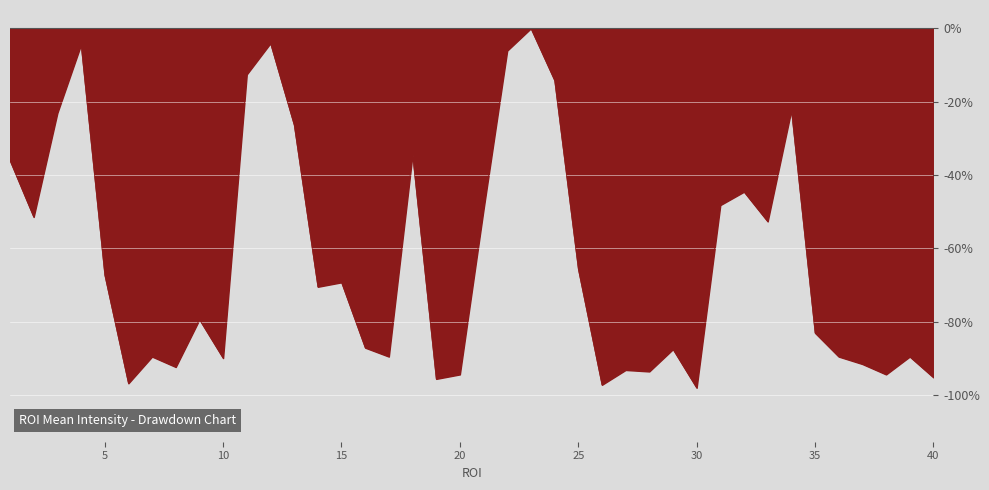

What is the minimum value shown in the chart?

-98.0